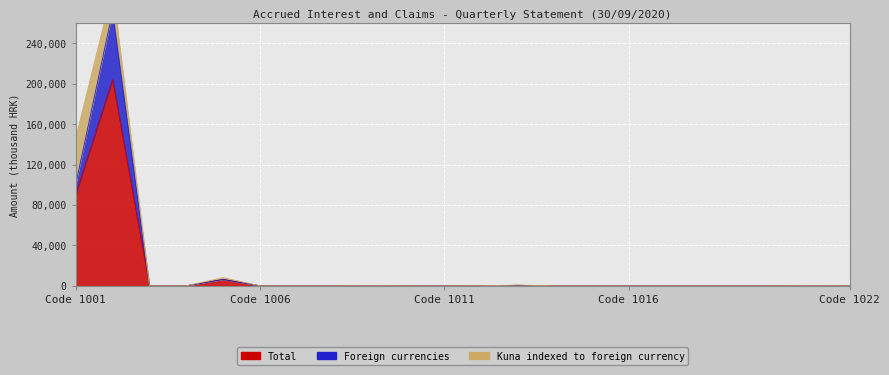

What is the average value of the Foreign currencies series?

3510